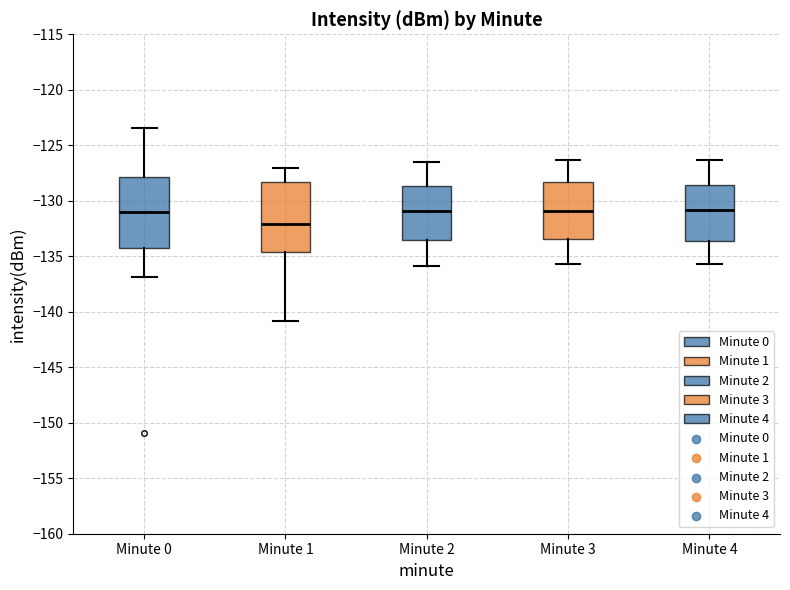

Reading left to right, transcribe this box plot: for each box, give where its median line is, the range the box spans, and where its two whiskers end, as read against the y-axis. The values are not printed on the chart, so give them approximately, as read against the axis.

Minute 0: median -131.0, box -134.0 to -128.0, whiskers -137.0 to -123.5
Minute 1: median -132.0, box -134.5 to -128.5, whiskers -141.0 to -127.0
Minute 2: median -131.0, box -133.5 to -128.5, whiskers -136.0 to -126.5
Minute 3: median -131.0, box -133.5 to -128.5, whiskers -135.5 to -126.5
Minute 4: median -131.0, box -133.5 to -128.5, whiskers -135.5 to -126.5